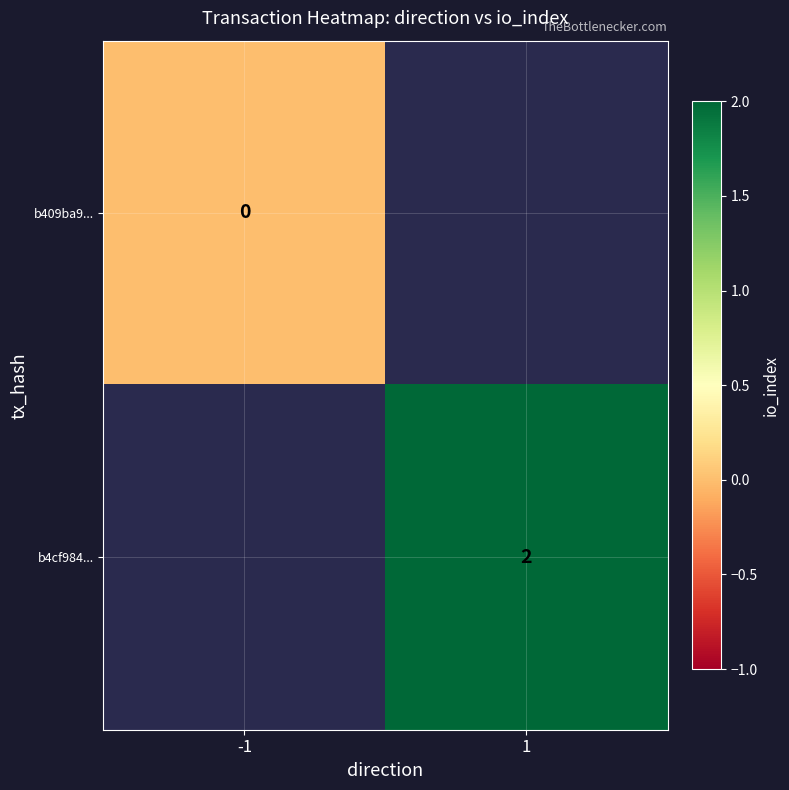

The b4cf984... series shows 3 at 1. True or false?

False